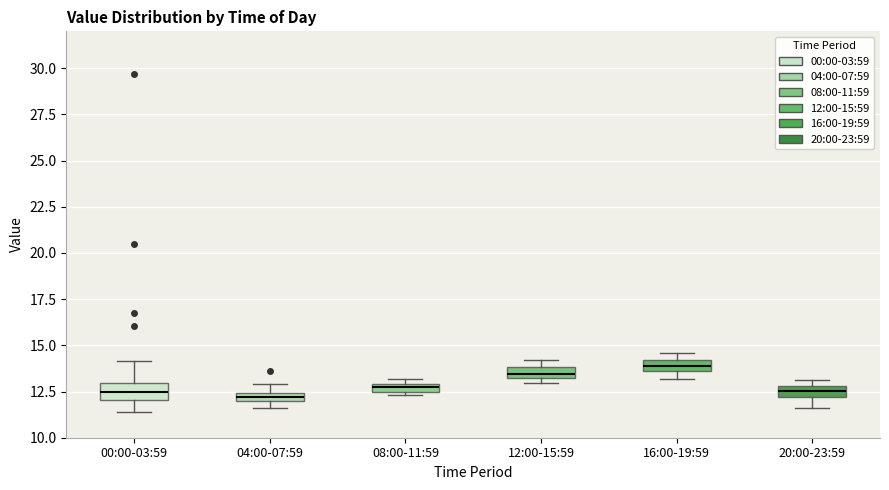

Where is the lower edge of the box for 12:00-15:59 on the y-axis? The values are not printed on the chart, so give them approximately, as read against the axis.

13.0